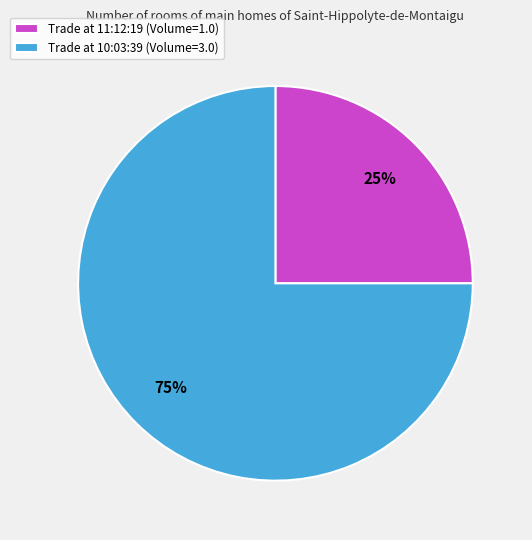

How many slices are in this pie chart?

2